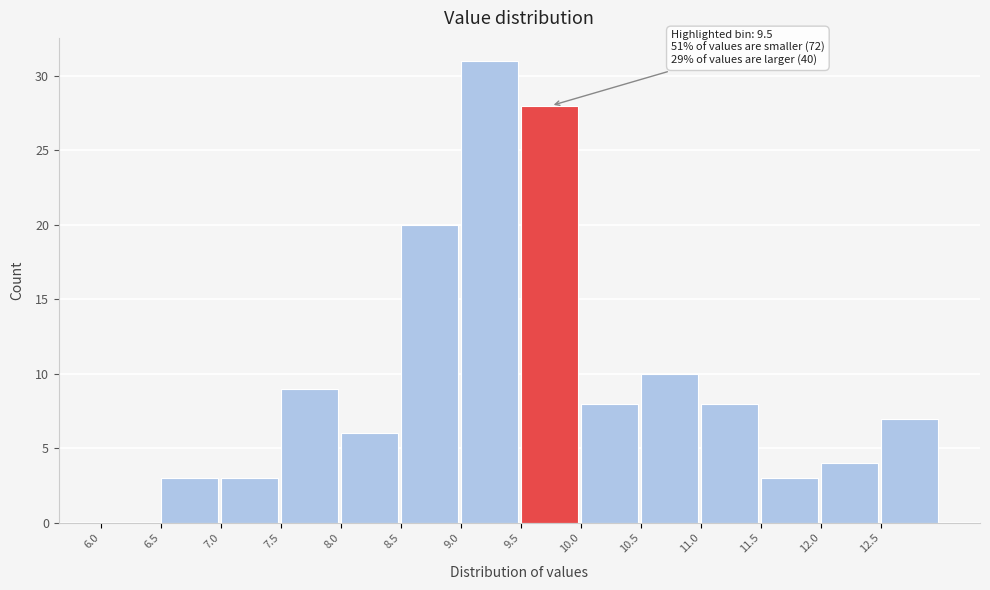

Which range on the x-axis has the tallest bar?

9.0 to 9.5